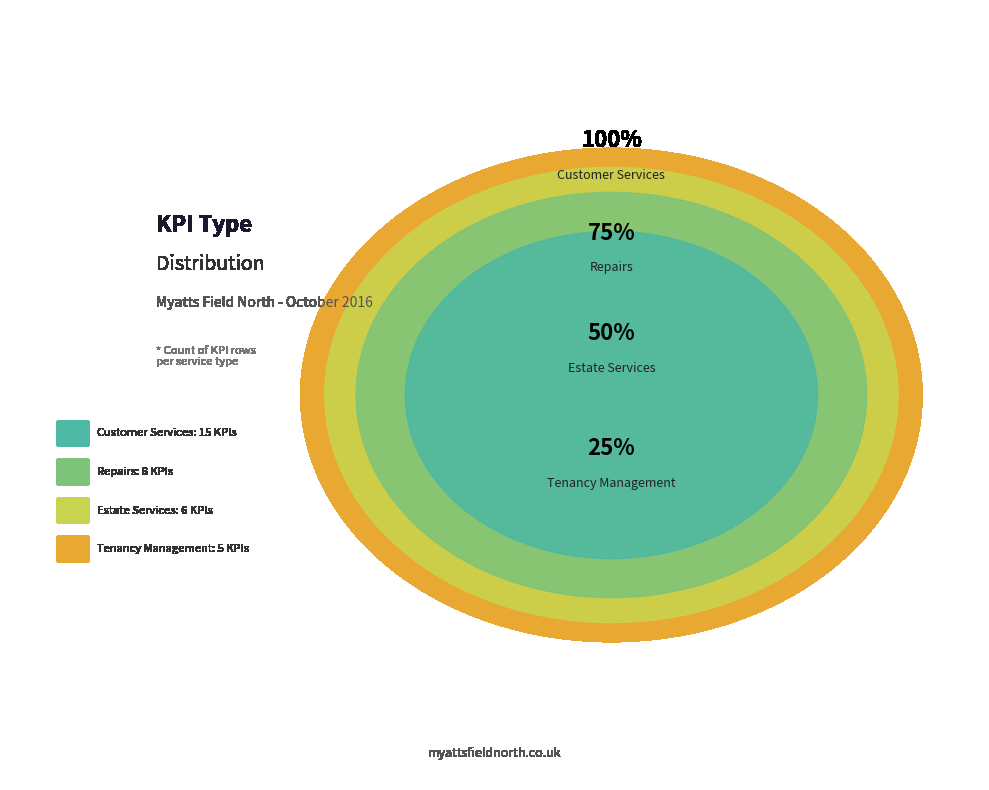

To the nearest percent, what is the difference between the Customer Services and Repairs slice percentages?

21%